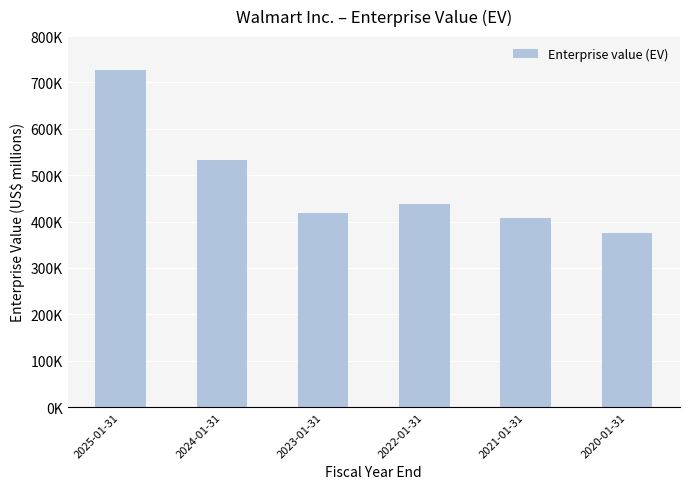

Does the chart contain any negative values?

No